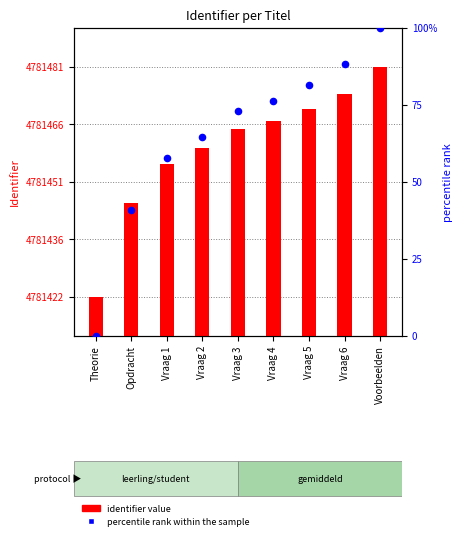

Which series has the largest total across all categories?

identifier value